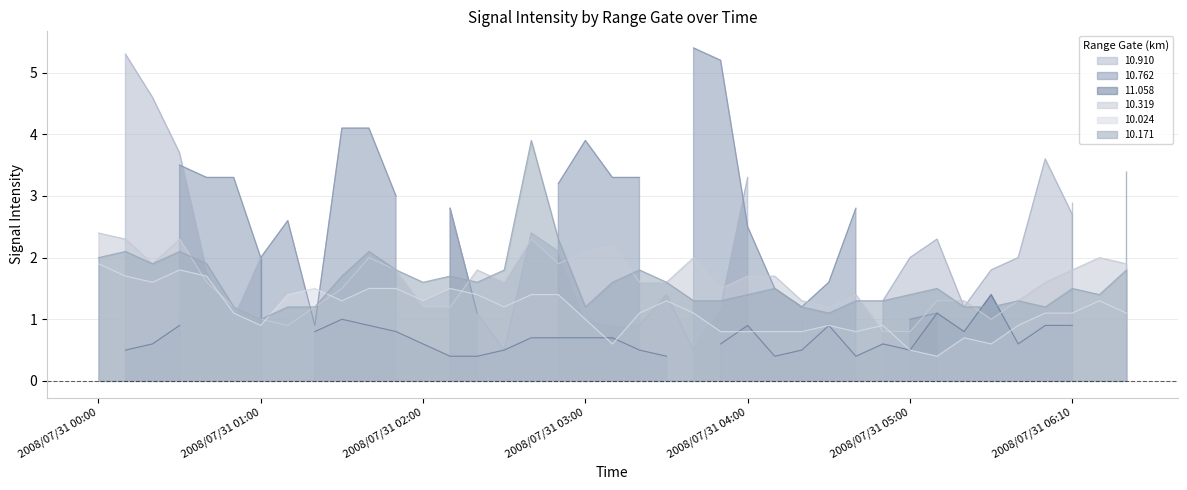

Does the chart have visible grid lines?

Yes